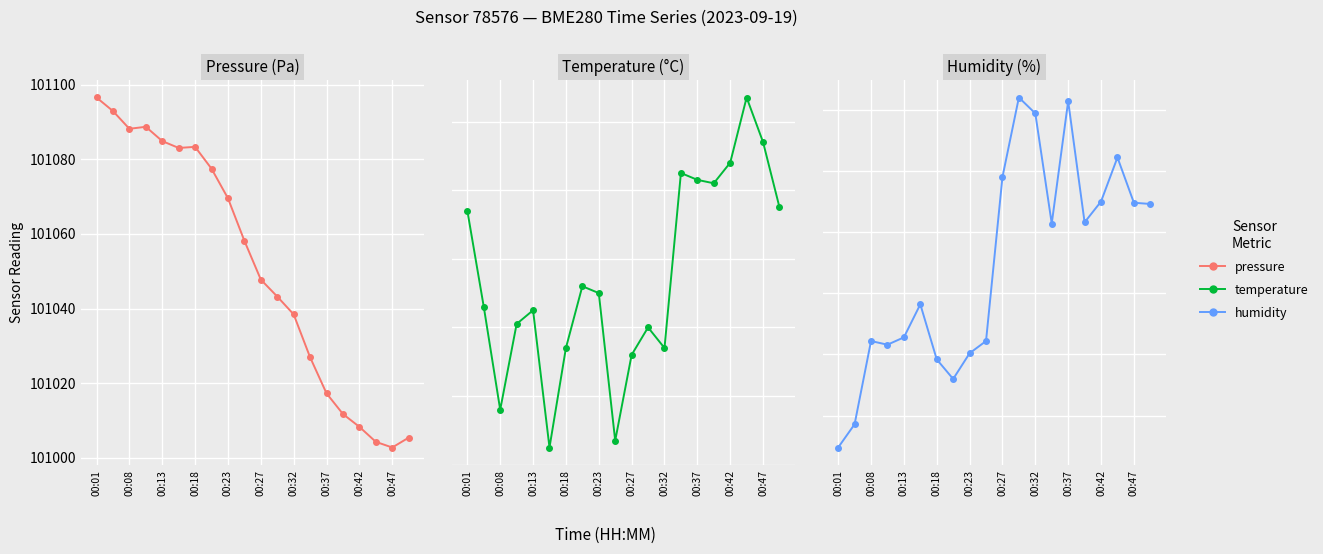

Reading left to right, transcribe all the data shown in this chart.

pressure: 101096.6	101092.9	101088.2	101088.7	101084.9	101083.1	101083.3	101077.5	101069.6	101058.2	101047.8	101043.2	101038.4	101026.9	101017.3	101011.7	101008.3	101004.3	101002.8	101005.4
temperature: 11.7	11.5	11.2	11.4	11.4	11.1	11.3	11.5	11.5	11.1	11.3	11.4	11.3	11.8	11.8	11.8	11.9	12.1	11.9	11.8
humidity: 43.2	43.4	44.1	44.1	44.1	44.4	44.0	43.8	44.0	44.1	45.5	46.1	46.0	45.1	46.1	45.1	45.2	45.6	45.2	45.2